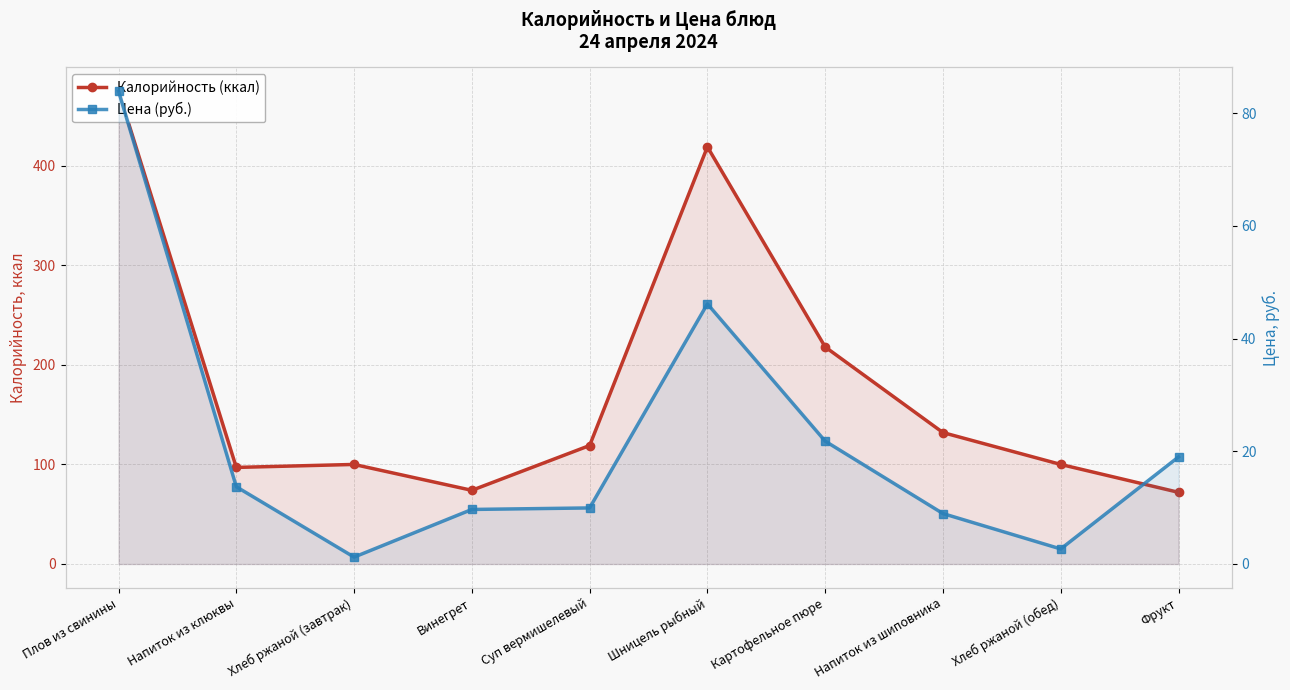

The value of Калорийность (ккал) at Хлеб ржаной (обед) is 65.6. True or false?

False